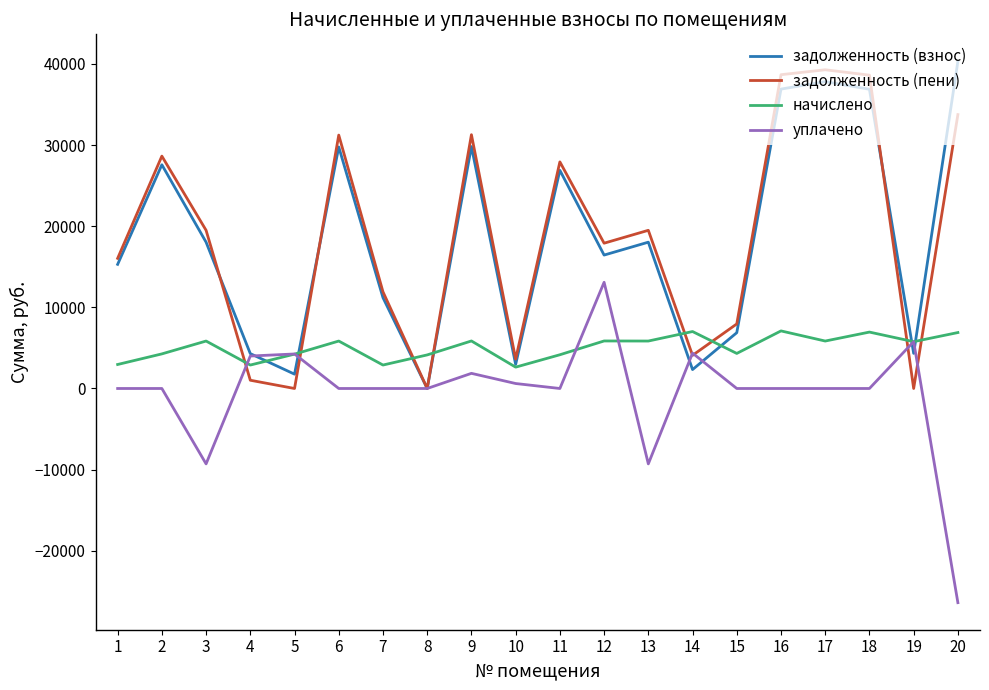

At 9, list the series in order from smallest to largest.

уплачено, начислено, задолженность (взнос), задолженность (пени)